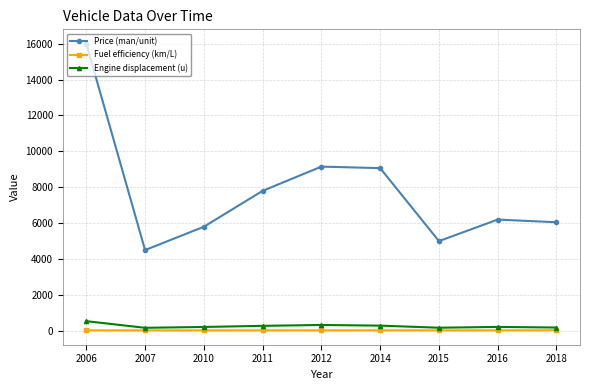

True or false: Price (man/unit) and Fuel efficiency (km/L) cross at least once.

False